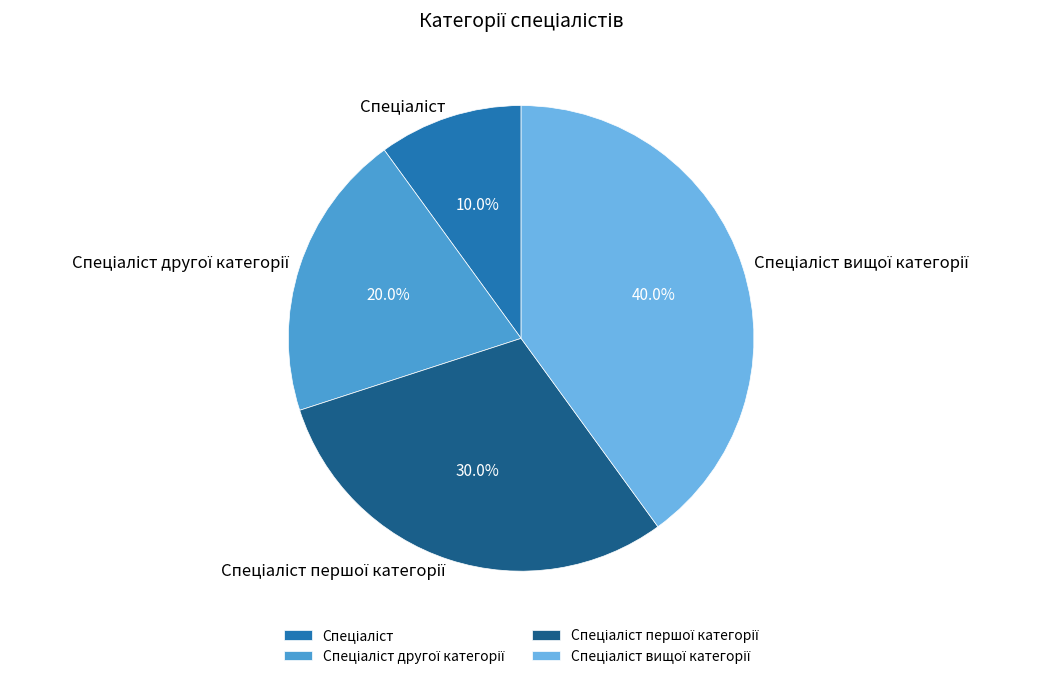

Is there any slice that represents more than half of the pie?

No